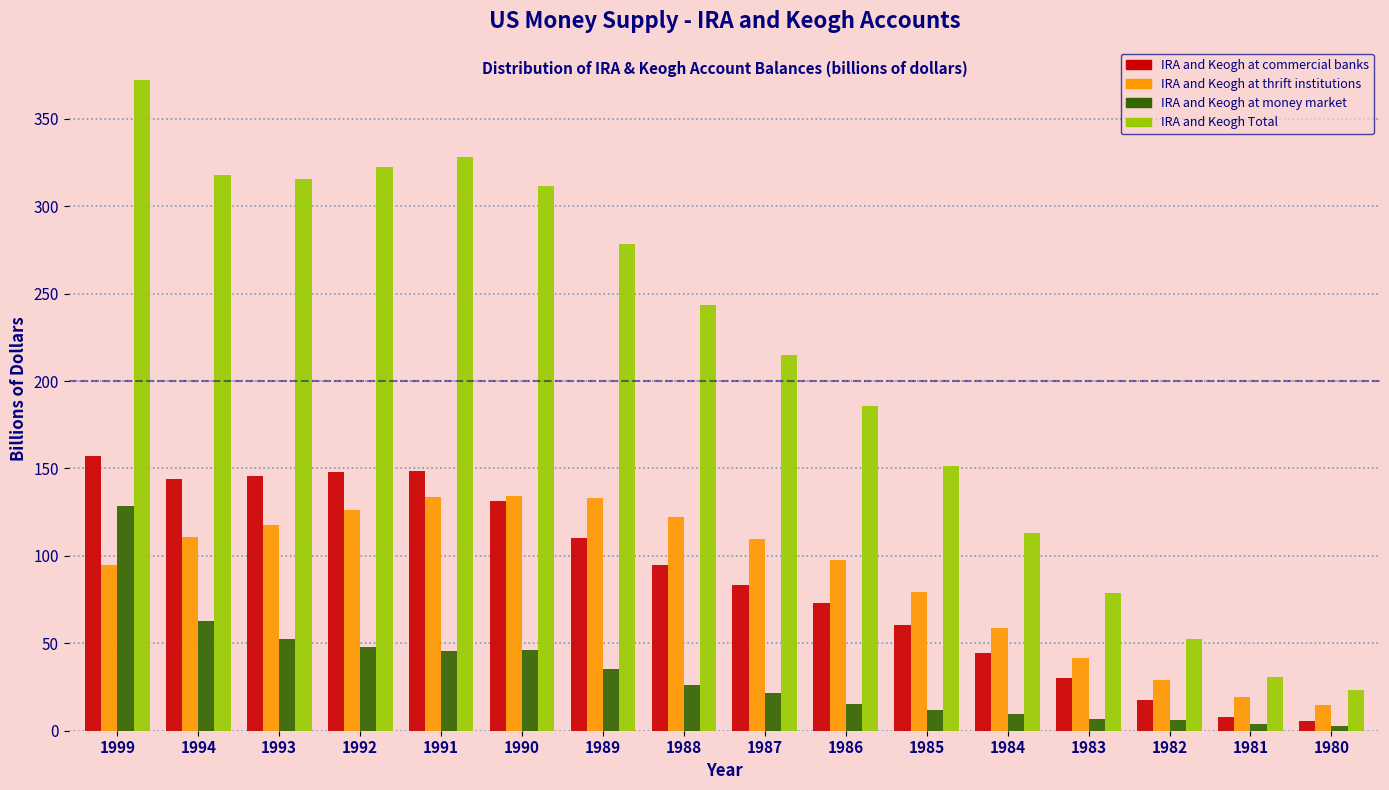

What is the maximum value shown in the chart?

372.2